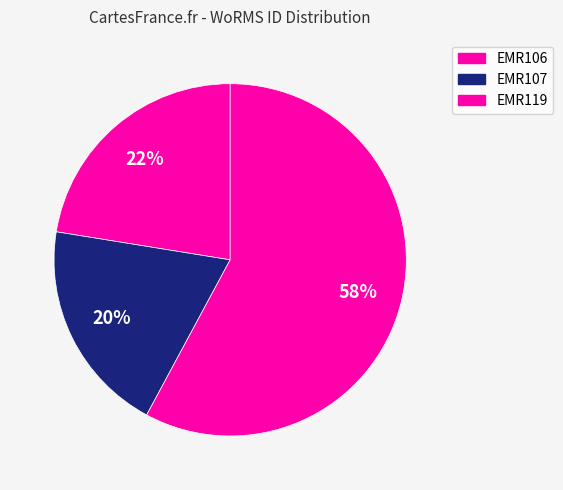

To the nearest percent, what is the difference between the EMR106 and EMR119 slice percentages?

35%